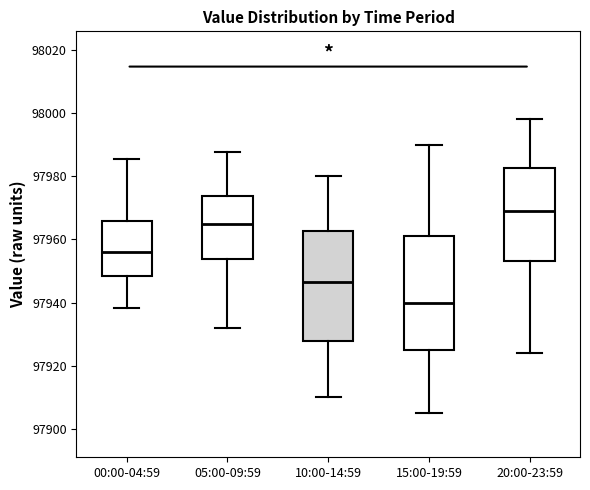

Reading left to right, read every box against the y-axis: the position of its median line, the range the box covers, and the ends of its whiskers. The values are not printed on the chart, so give them approximately, as read against the axis.

00:00-04:59: median 97956, box 97948 to 97966, whiskers 97938 to 97986
05:00-09:59: median 97964, box 97954 to 97974, whiskers 97932 to 97988
10:00-14:59: median 97946, box 97928 to 97962, whiskers 97910 to 97980
15:00-19:59: median 97940, box 97926 to 97962, whiskers 97906 to 97990
20:00-23:59: median 97970, box 97954 to 97982, whiskers 97924 to 97998